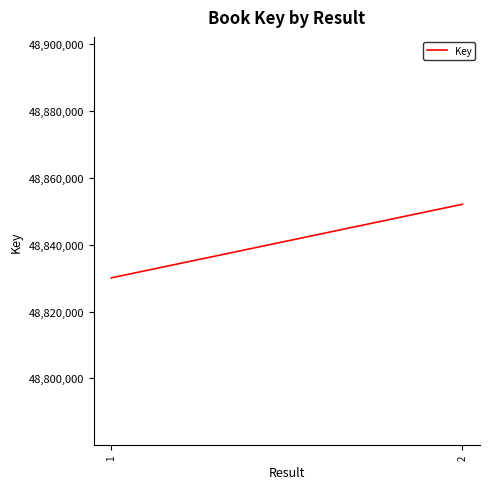

Count the number of data series in this chart.

1